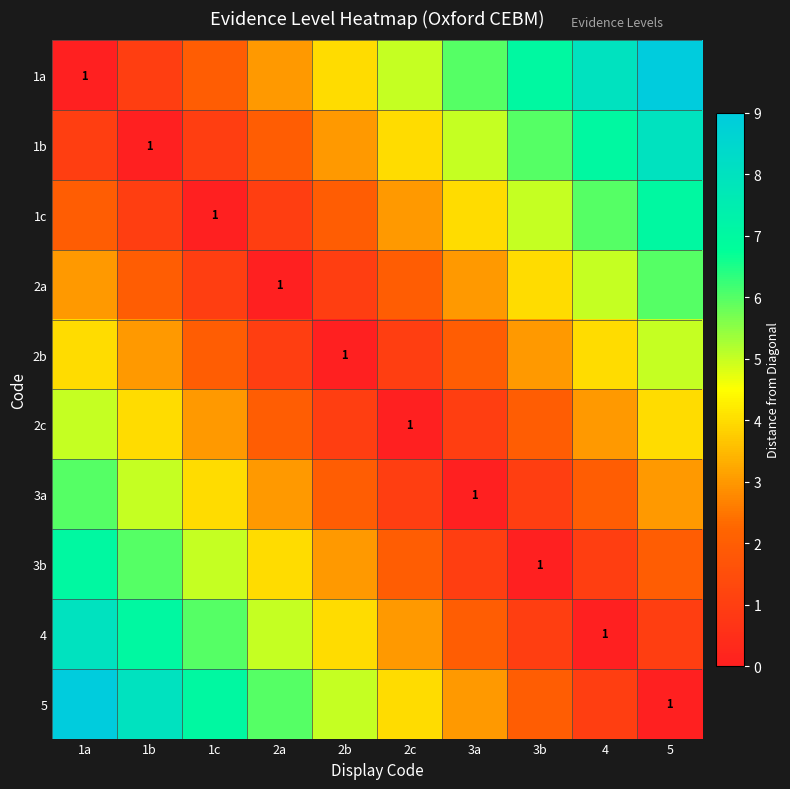

Which label corresponds to the smallest value in the chart?

1a